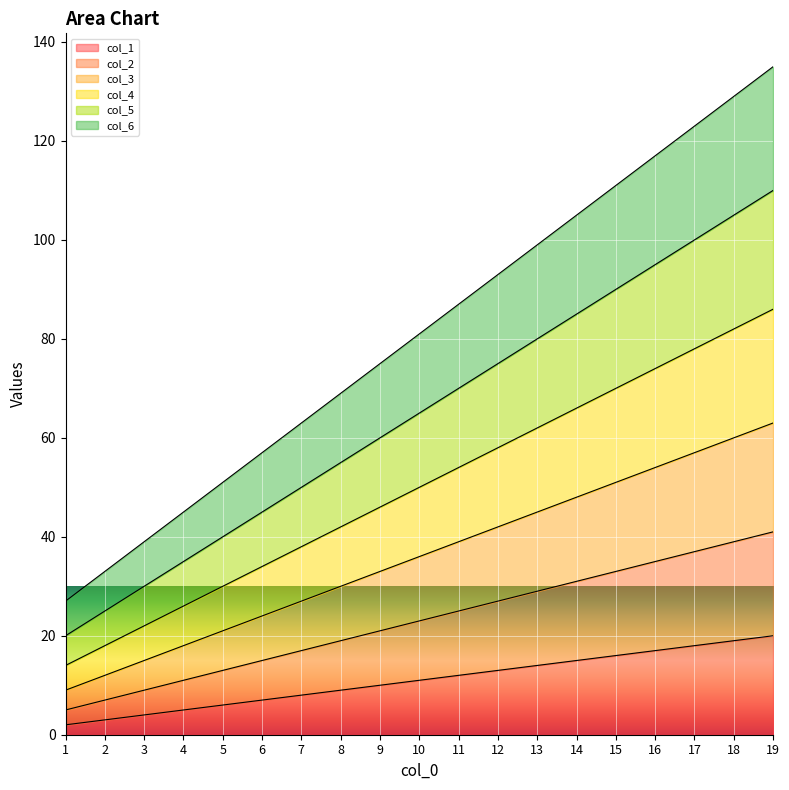

Rank the categories by col_6 value from lowest to highest.

1, 2, 3, 4, 5, 6, 7, 8, 9, 10, 11, 12, 13, 14, 15, 16, 17, 18, 19